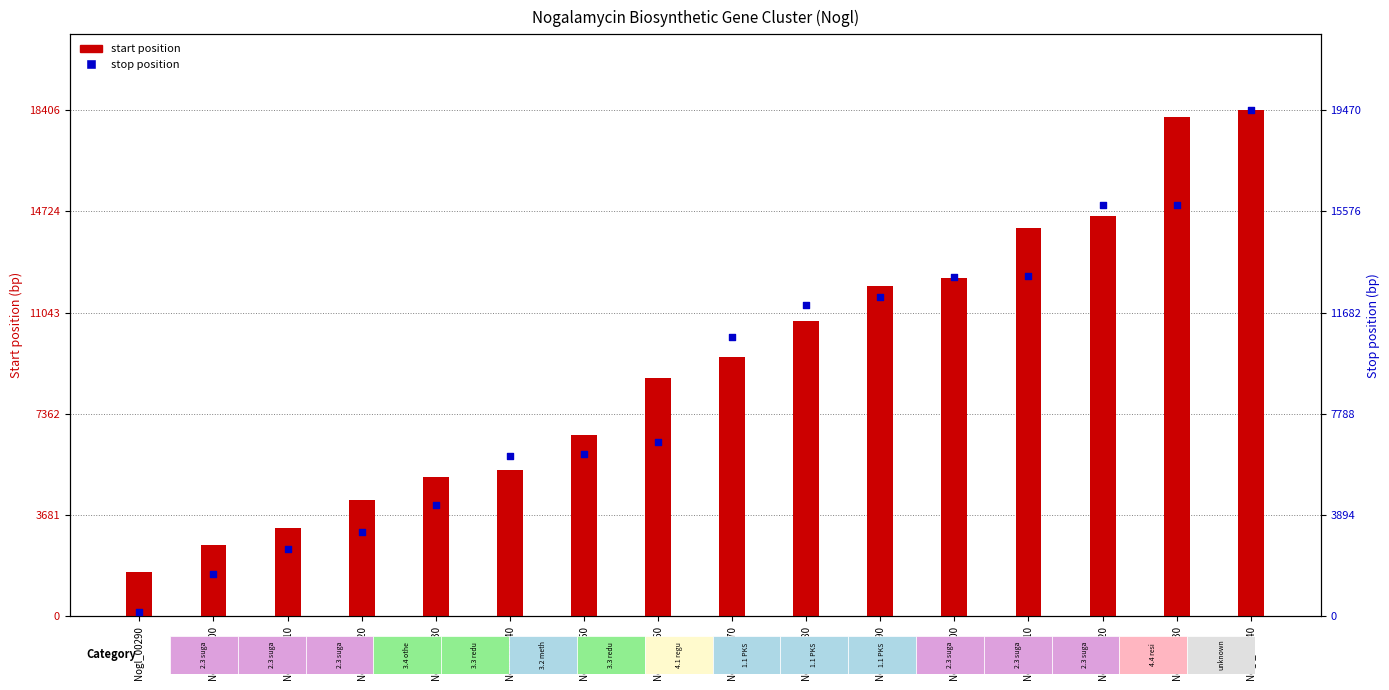

Which series reaches the minimum Y coordinate?

stop position